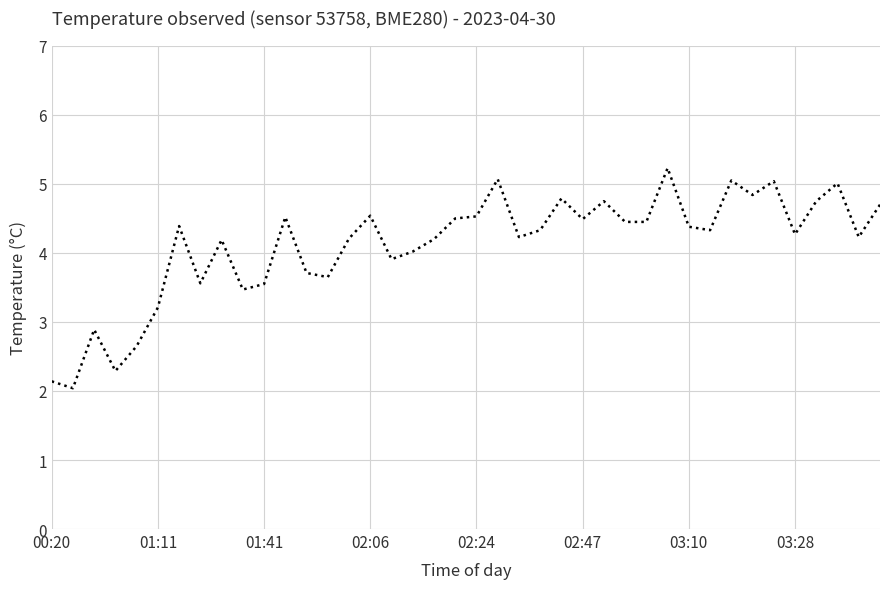

What is the maximum value shown in the chart?

5.2